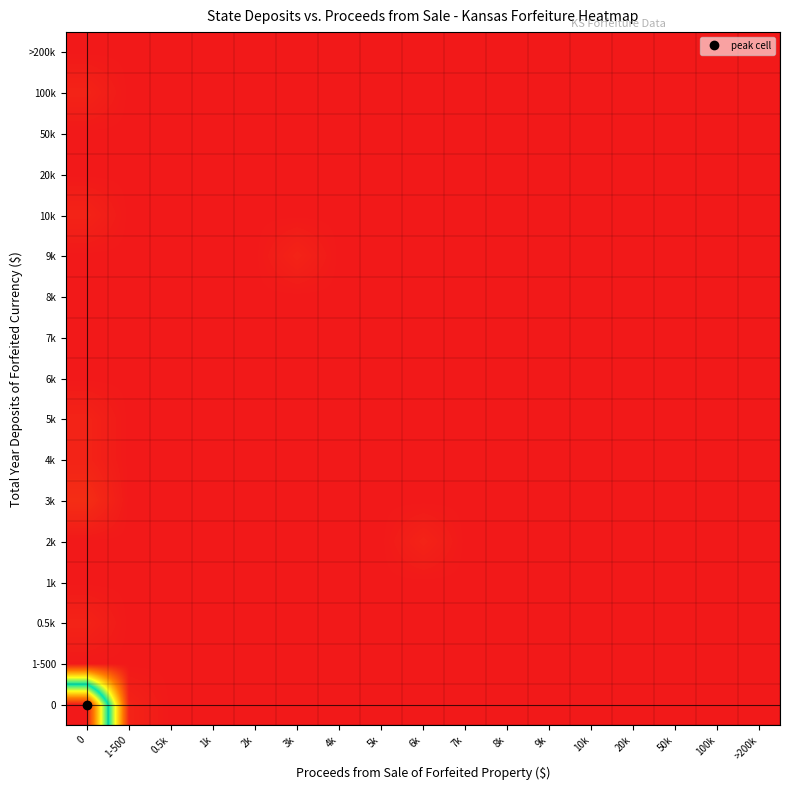

How many distinct data groups are displayed?

17